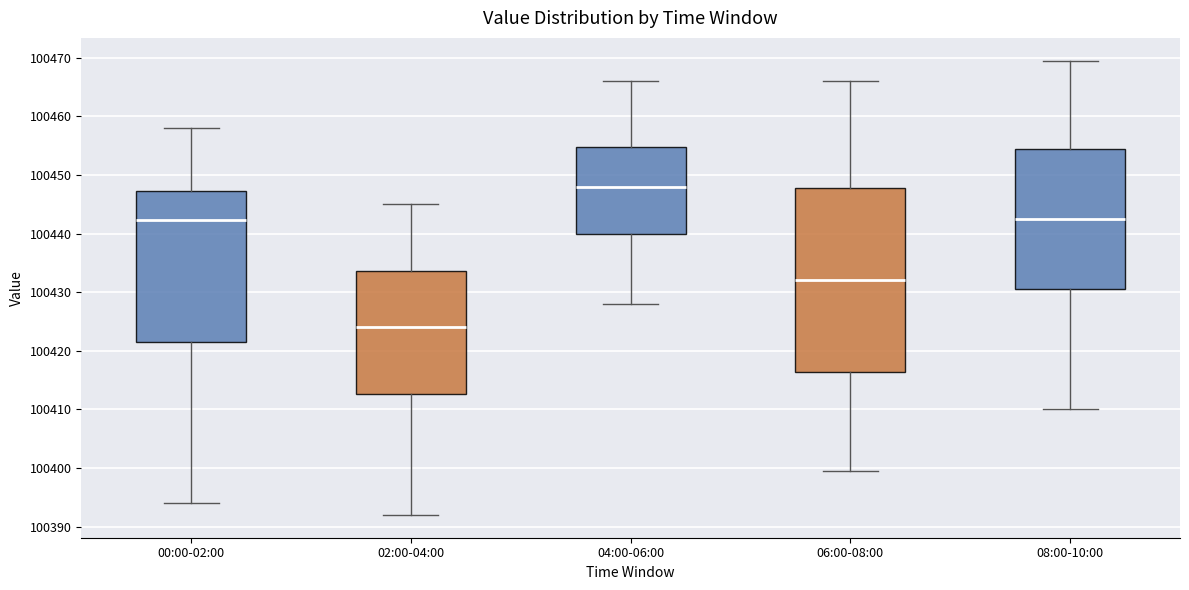

Reading left to right, transcribe this box plot: for each box, give where its median line is, the range the box spans, and where its two whiskers end, as read against the y-axis. The values are not printed on the chart, so give them approximately, as read against the axis.

00:00-02:00: median 100442, box 100422 to 100447, whiskers 100394 to 100458
02:00-04:00: median 100424, box 100413 to 100434, whiskers 100392 to 100445
04:00-06:00: median 100448, box 100440 to 100455, whiskers 100428 to 100466
06:00-08:00: median 100432, box 100416 to 100448, whiskers 100400 to 100466
08:00-10:00: median 100443, box 100431 to 100455, whiskers 100410 to 100470